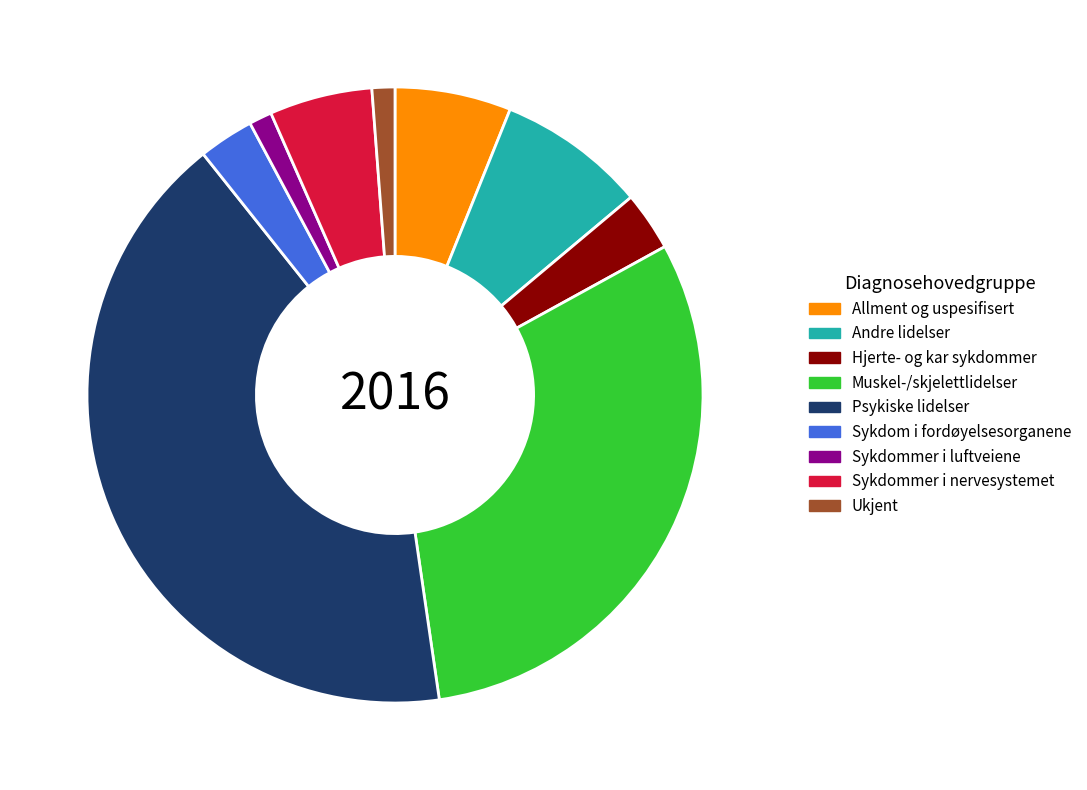

Does Hjerte- og kar sykdommer represent more than half of the total?

No